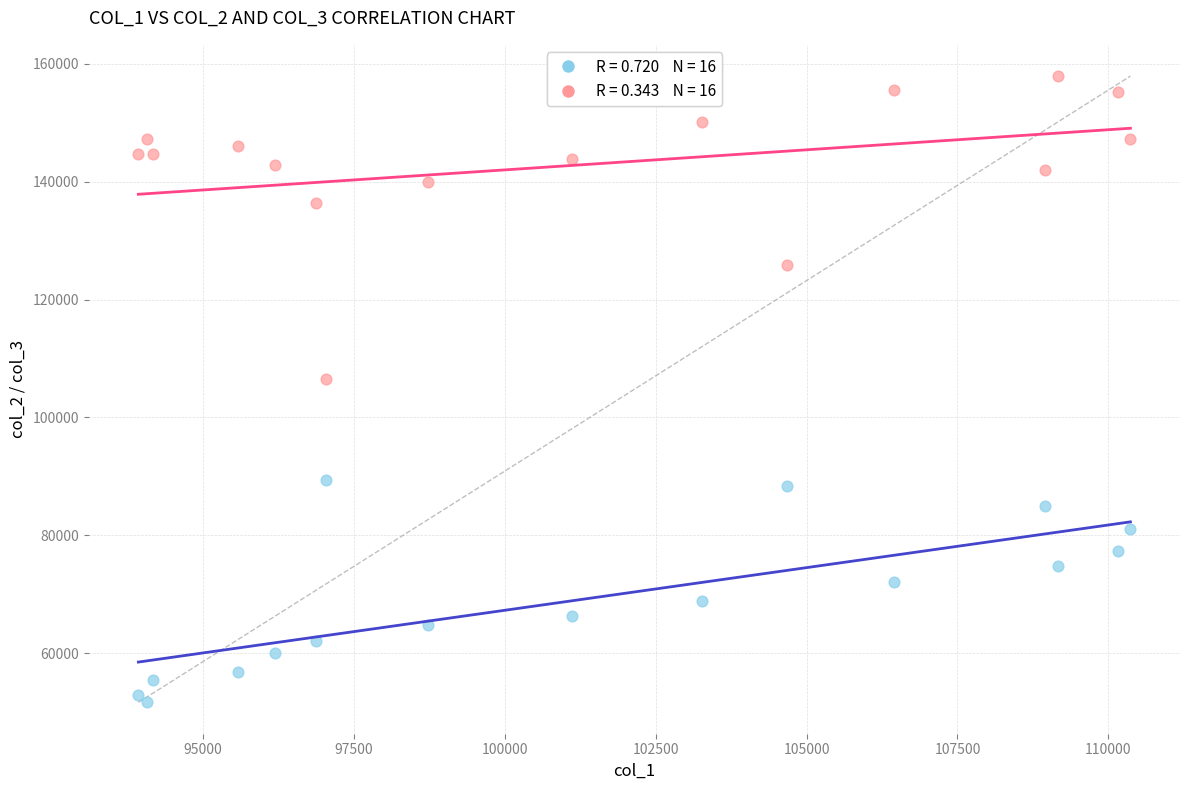

Across all data points, what is the range of Y values (max minus min)?

106242